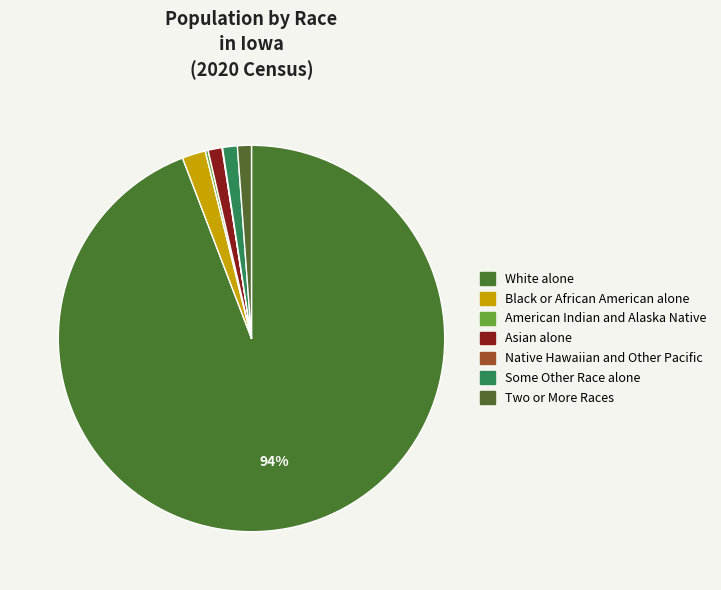

How many slices are in this pie chart?

7